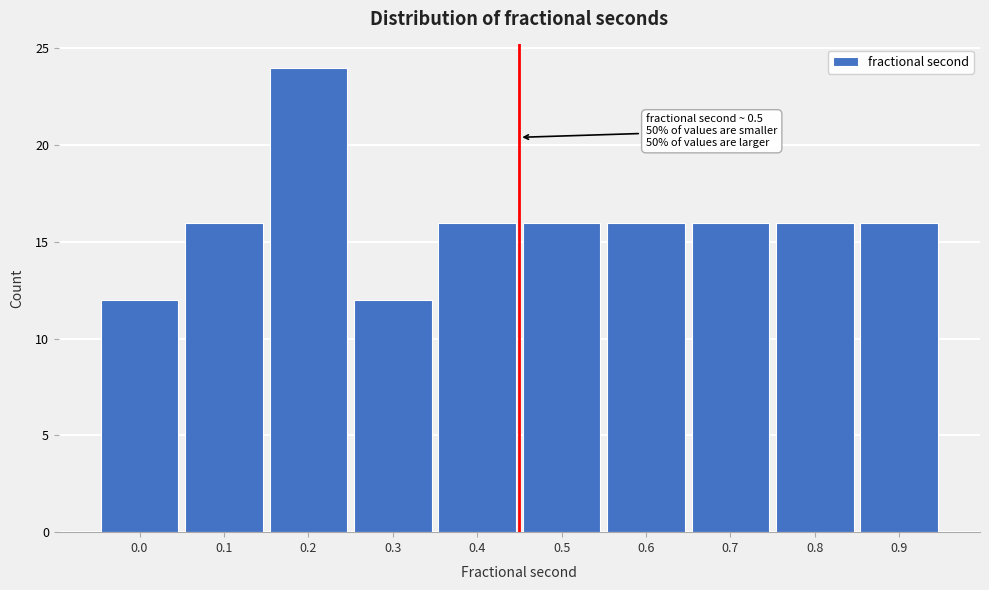

Reading left to right, list all the values displayed in this chart.

0.0=12	0.1=16	0.2=24	0.3=12	0.4=16	0.5=16	0.6=16	0.7=16	0.8=16	0.9=16